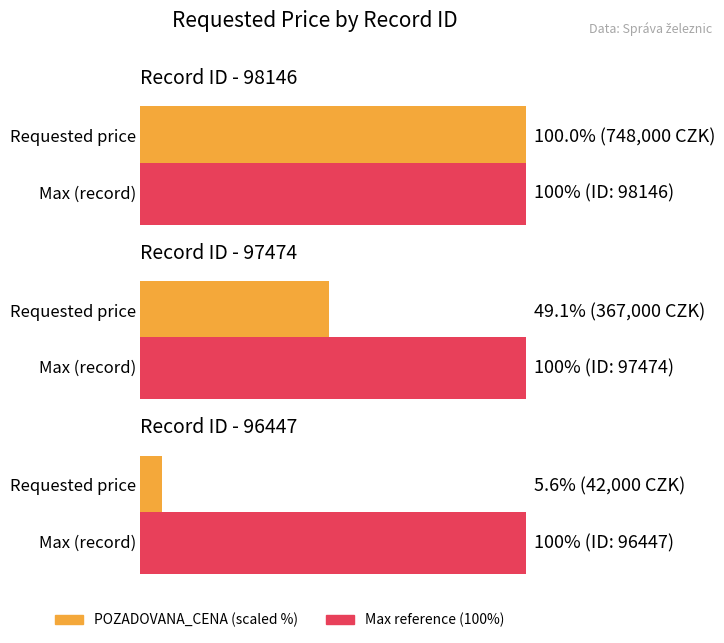

Which category has the highest value across all series?

98146